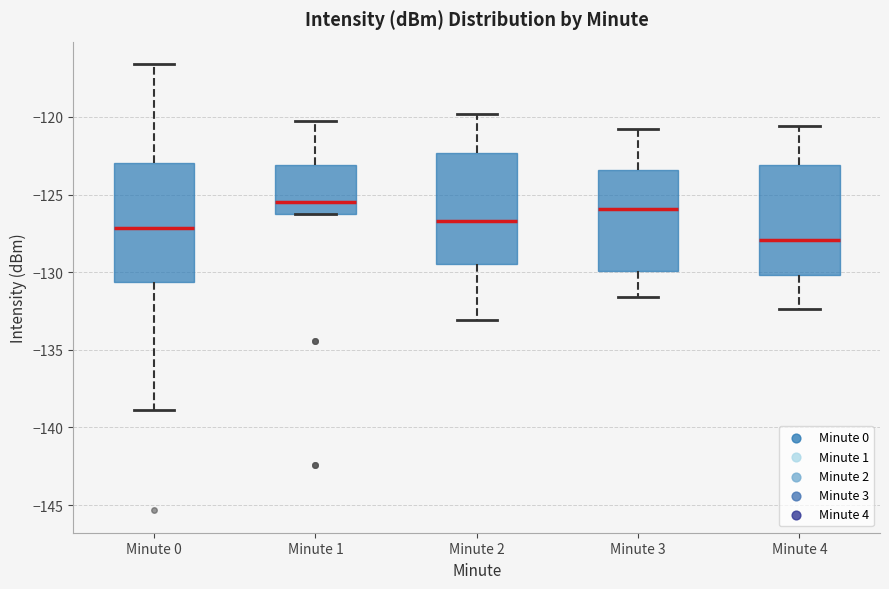

Reading left to right, transcribe this box plot: for each box, give where its median line is, the range the box spans, and where its two whiskers end, as read against the y-axis. The values are not printed on the chart, so give them approximately, as read against the axis.

Minute 0: median -127.0, box -130.5 to -123.0, whiskers -139.0 to -116.5
Minute 1: median -125.5, box -126.5 to -123.0, whiskers -126.5 to -120.5
Minute 2: median -126.5, box -129.5 to -122.5, whiskers -133.0 to -120.0
Minute 3: median -126.0, box -130.0 to -123.5, whiskers -131.5 to -121.0
Minute 4: median -128.0, box -130.0 to -123.0, whiskers -132.5 to -120.5